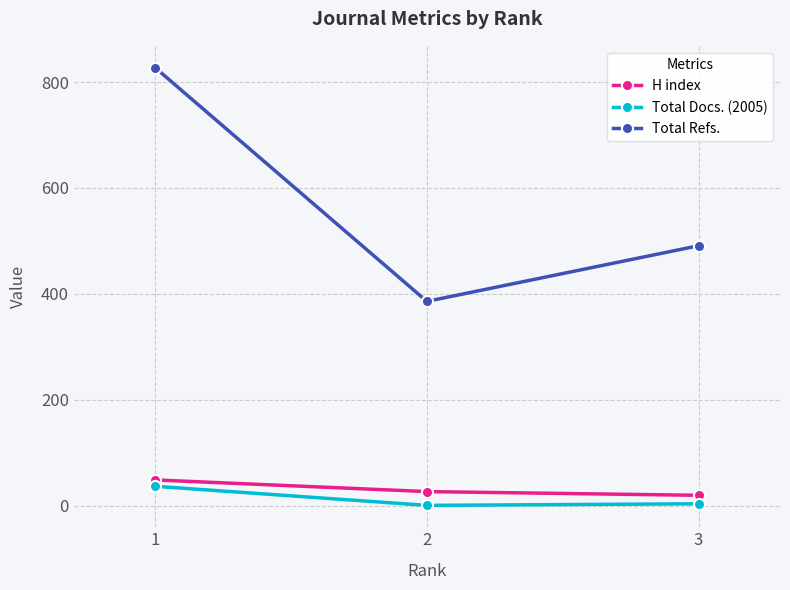

At how many categories does at least one series exceed 172?

3